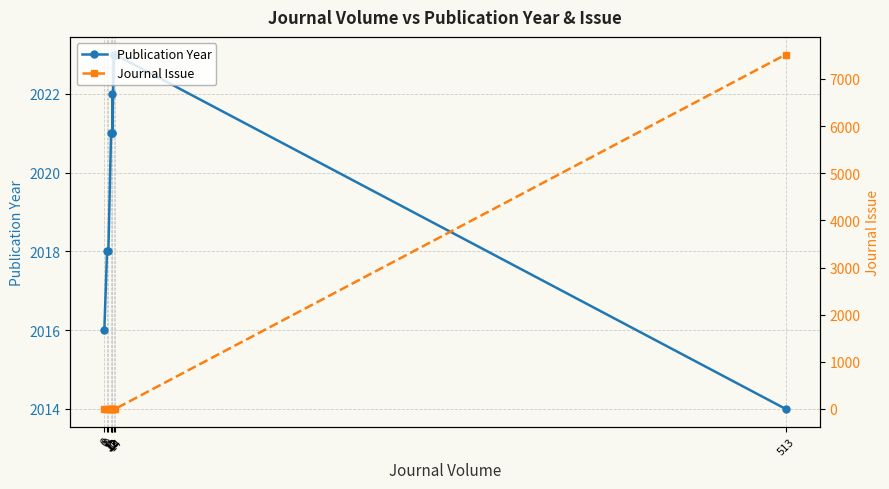

What is the value of the Publication Year point at the 5th from the left?

2021